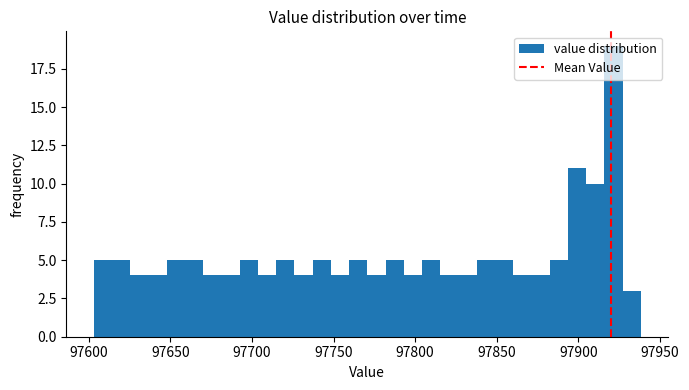

Read against the x-axis, roughly where is the centre of the tallest bar?

97920